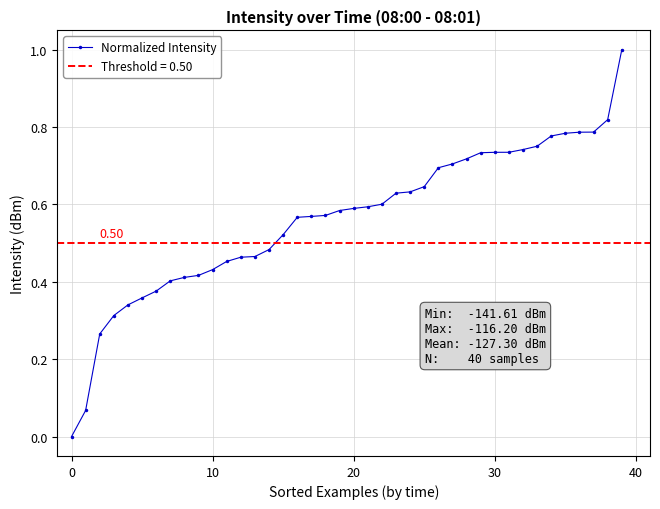

How many values exceed 0?

39